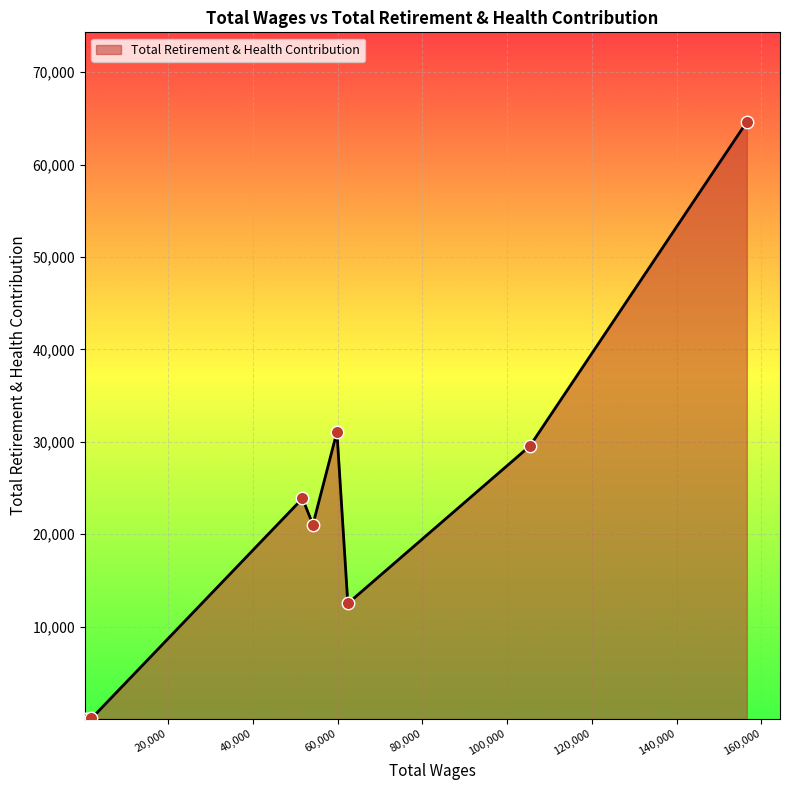

What is the greatest value displayed?

64627